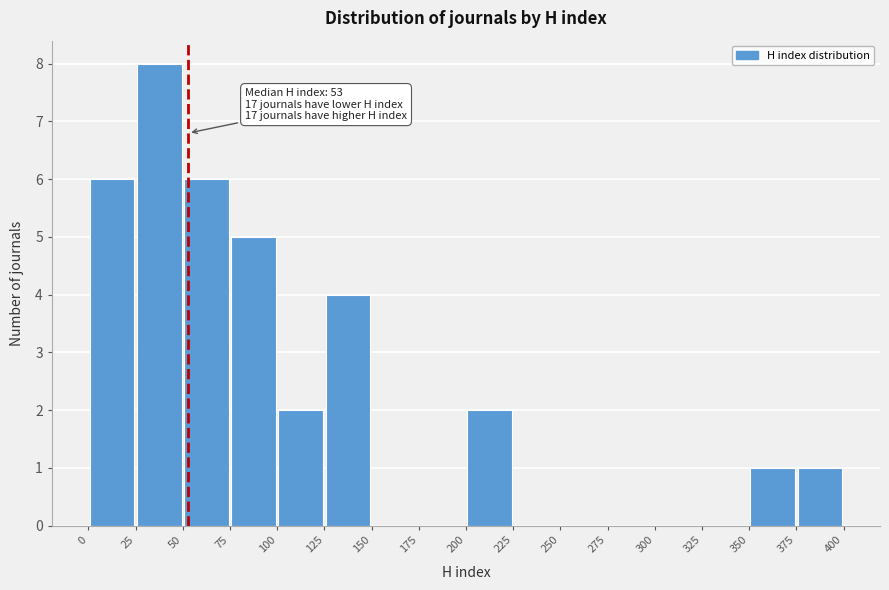

Which range on the x-axis has the tallest bar?

25 to 50